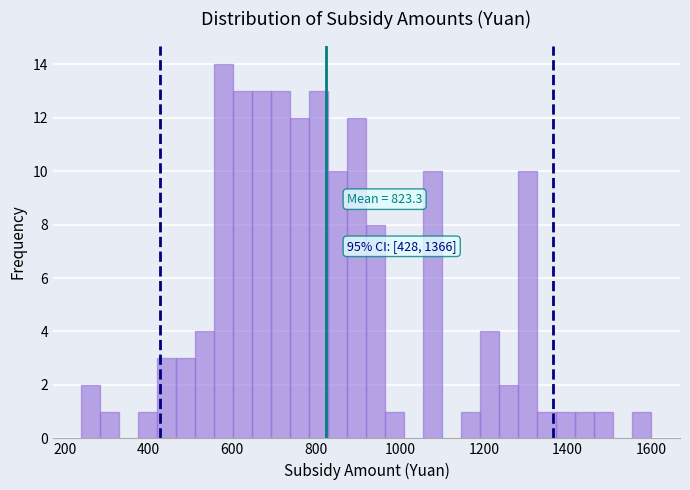

Read against the x-axis, roughly where is the centre of the tallest bar?

580